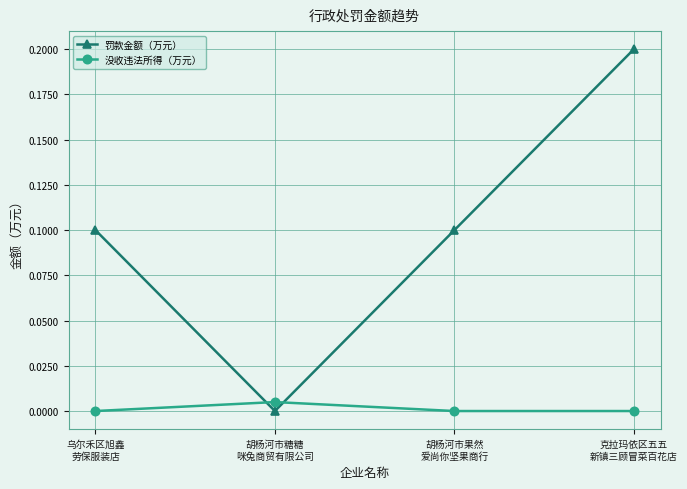

Where is the first local minimum for 罚款金额（万元）?

胡杨河市糖糖
咪兔商贸有限公司